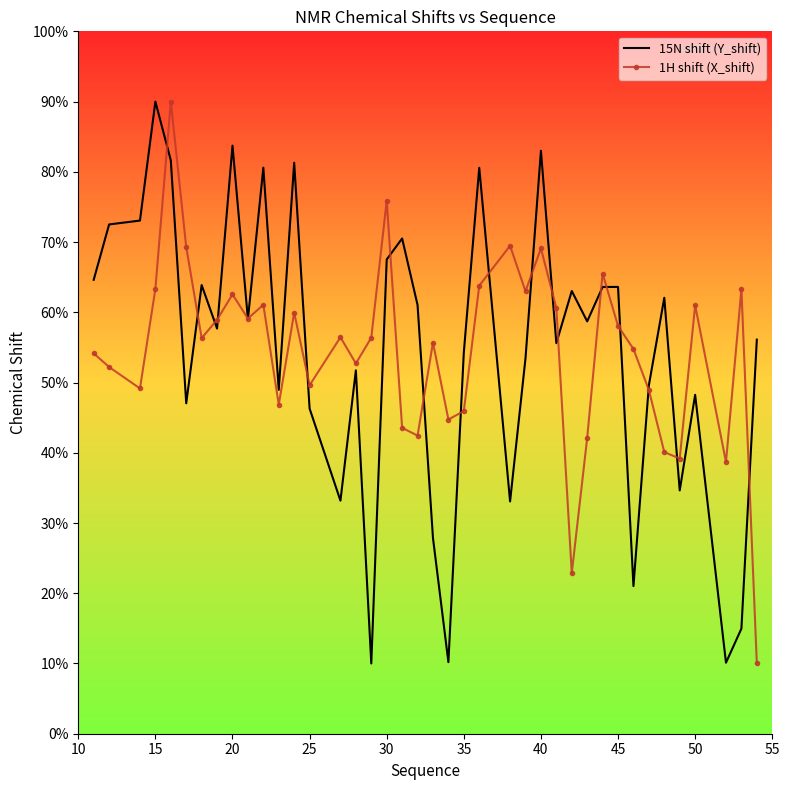

What is the minimum value for 1H shift (X_shift)?

10.0